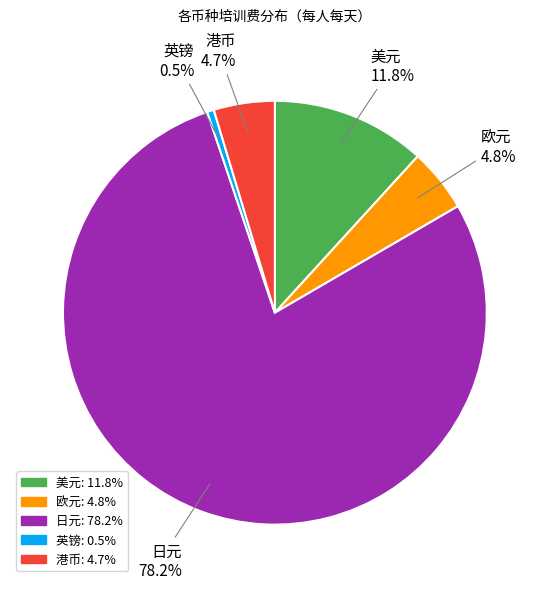

To the nearest percent, what portion does 欧元 represent?

5%